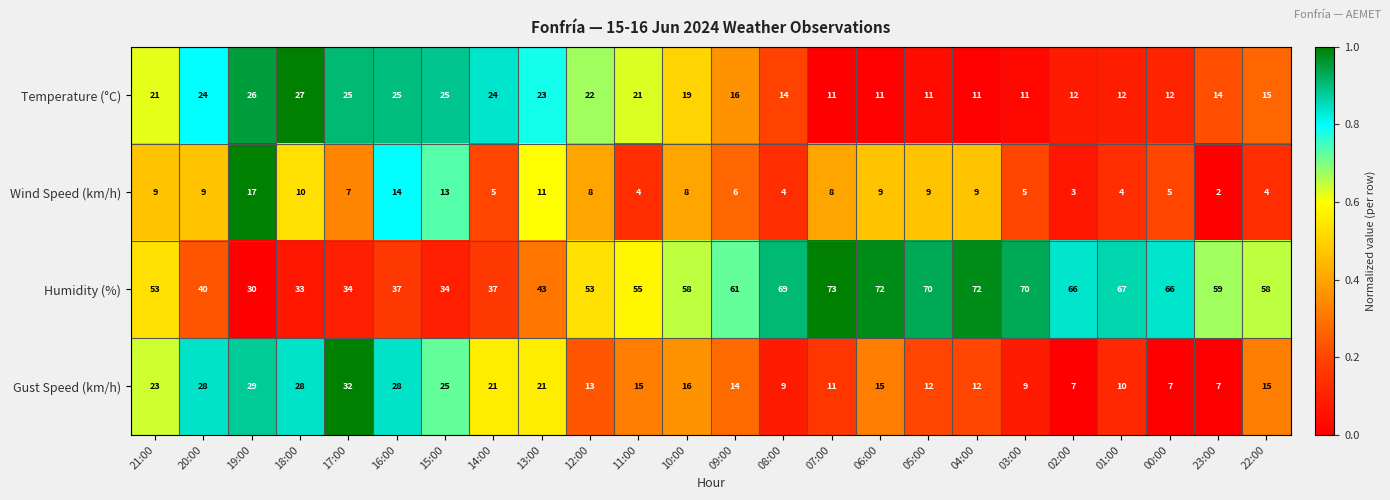

What is the difference between the Gust Speed (km/h) values at 03:00 and 16:00?

19